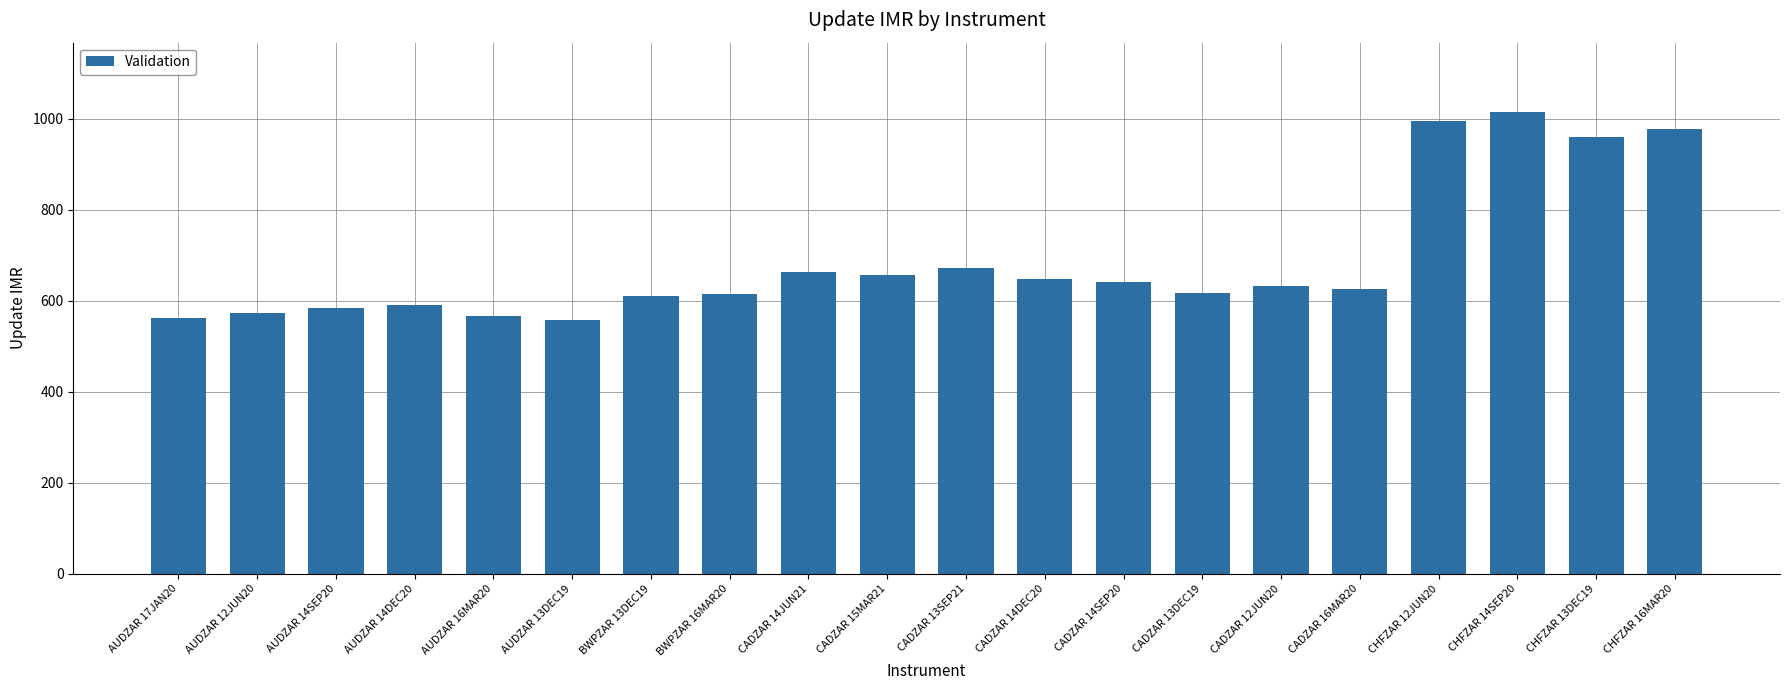

What is the greatest value displayed?

1015